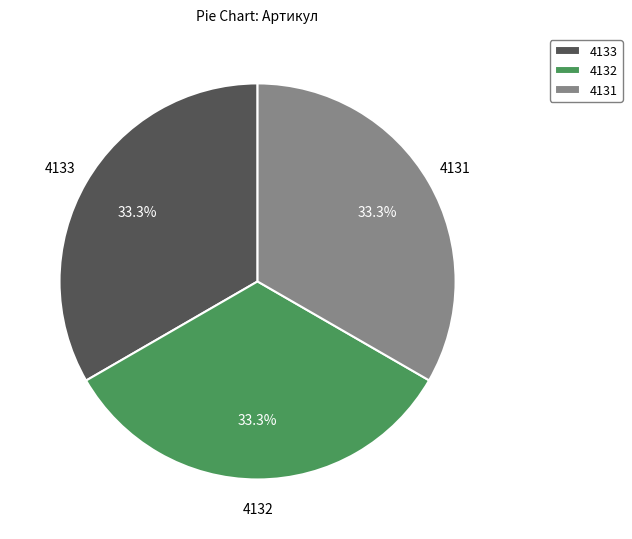

Does 4131 account for over 50% of the chart?

No